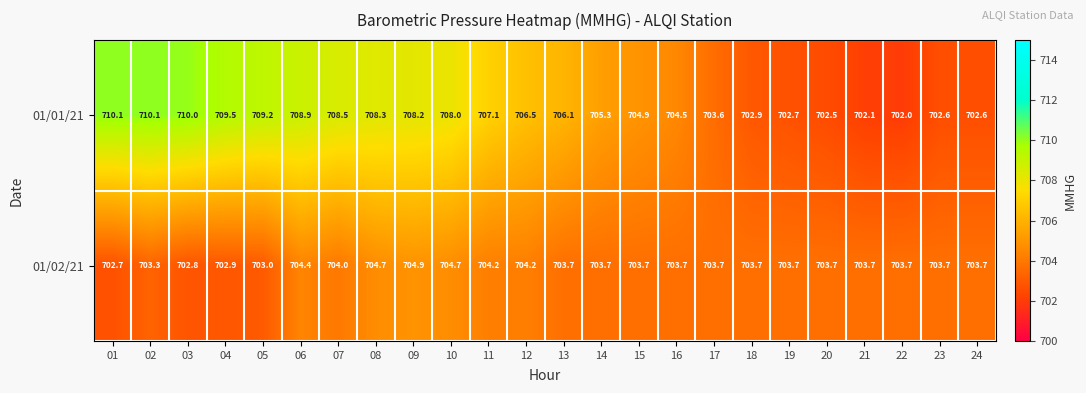

Rank the series by their maximum value, from lowest to highest.

01/02/21, 01/01/21